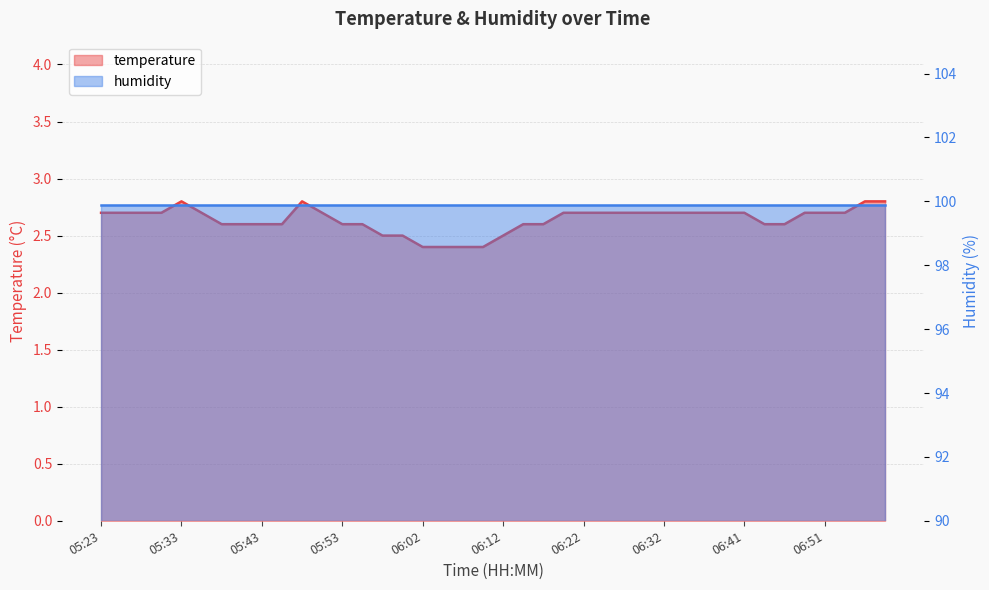

Rank the categories by value from lowest to highest.

06:02, 06:05, 06:07, 06:10, 05:57, 06:00, 06:12, 05:38, 05:40, 05:43, 05:45, 05:53, 05:55, 06:15, 06:17, 06:44, 06:46, 05:23, 05:25, 05:28, 05:31, 05:36, 05:50, 06:19, 06:22, 06:24, 06:27, 06:29, 06:32, 06:34, 06:36, 06:39, 06:41, 06:49, 06:51, 06:53, 05:33, 05:48, 06:56, 06:58